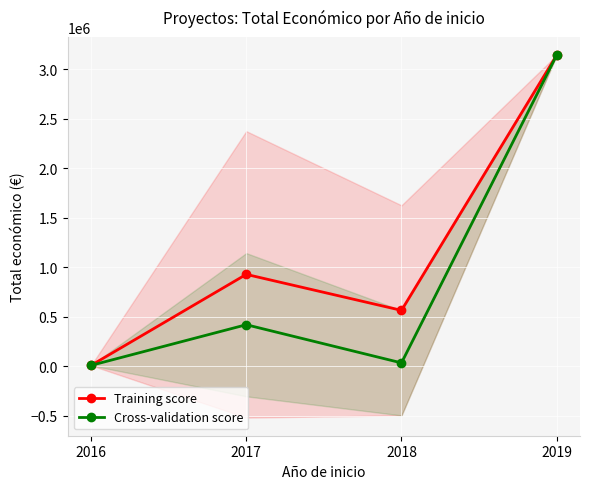

What are all the series names shown in the legend?

Training score, Cross-validation score